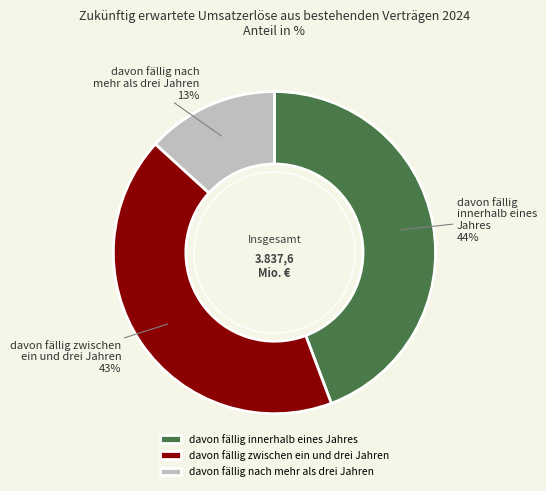

Do davon fällig zwischen ein und drei Jahren and davon fällig innerhalb eines Jahres together represent more than half of the pie?

Yes